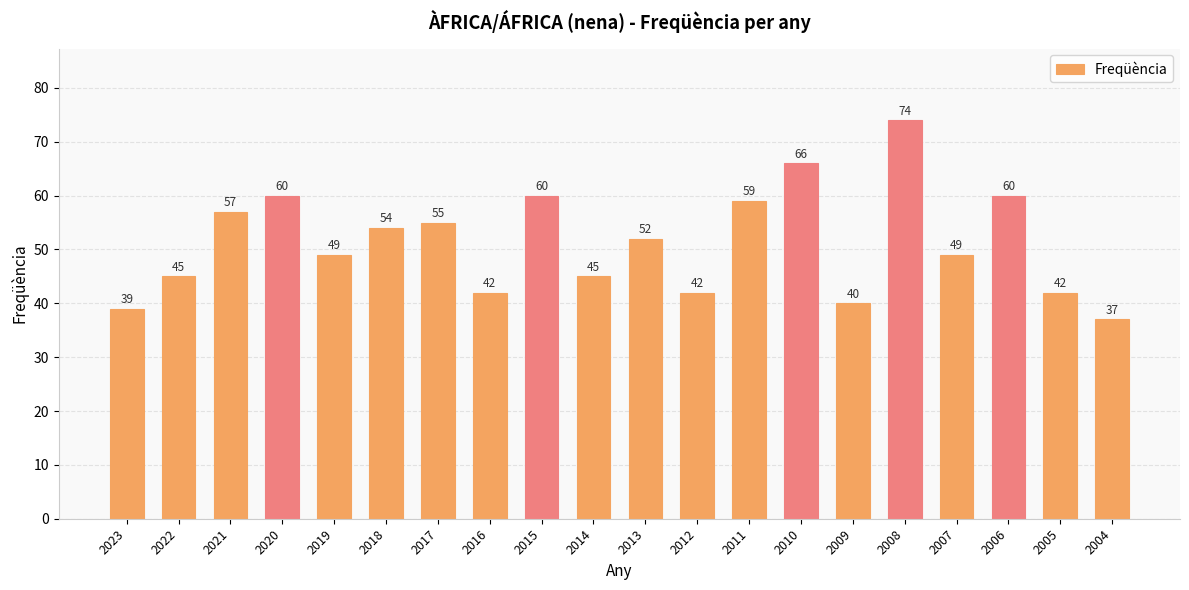

What is the change in value from 2020 to 2019?

-11